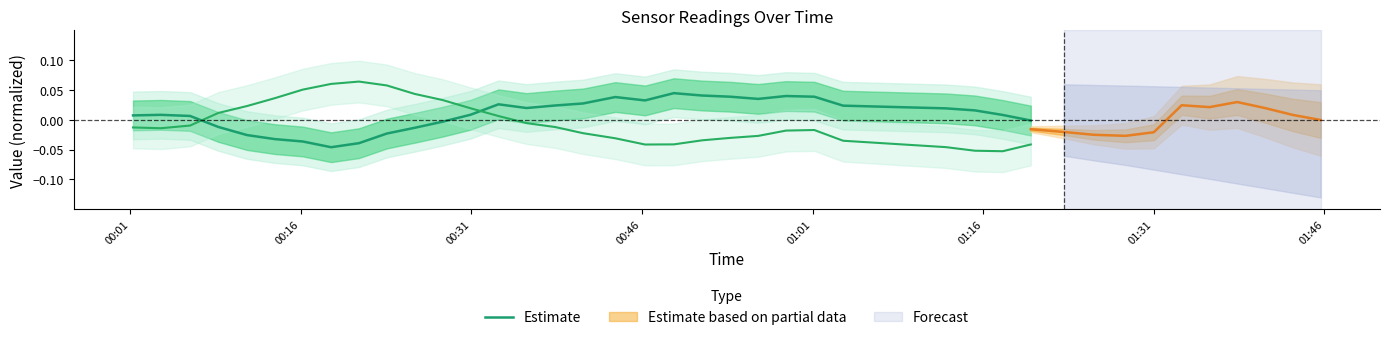

Does the chart display data point markers on the line(s)?

No